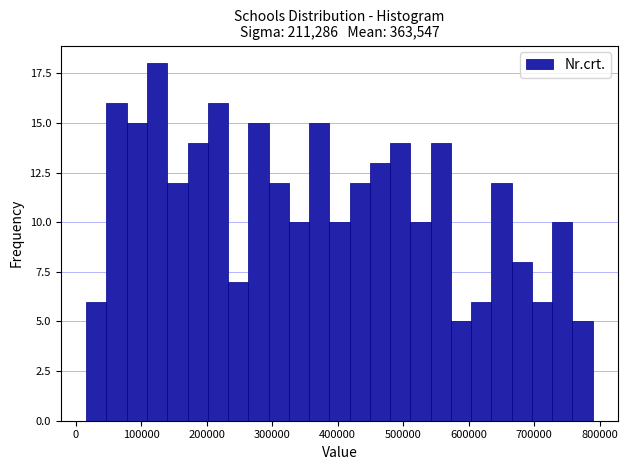

Read against the x-axis, roughly where is the centre of the tallest bar?

120000